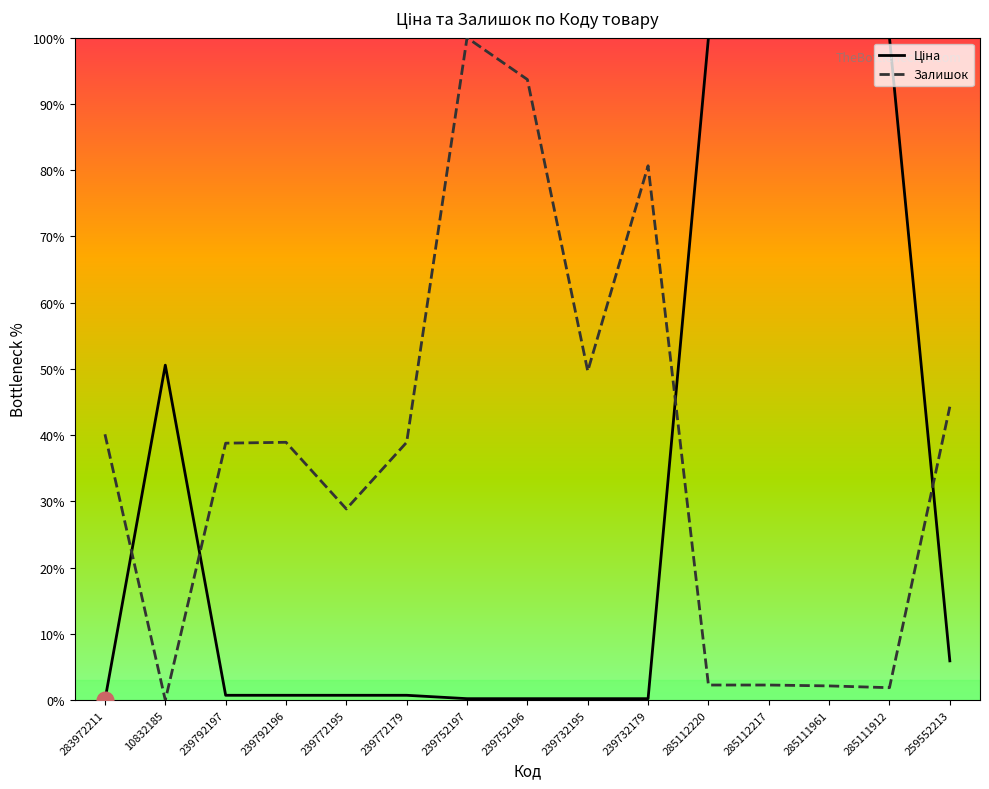

True or false: Ціна and Залишок intersect in this chart.

True